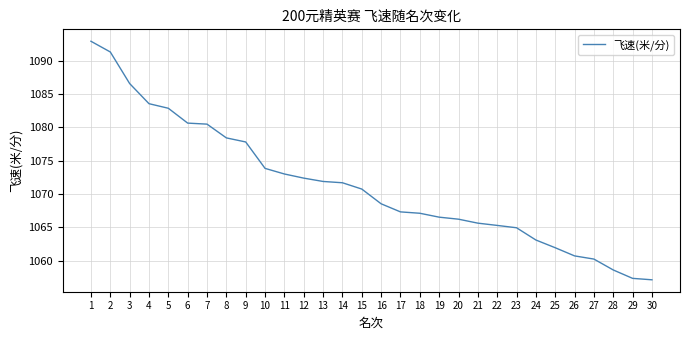

What is the sum of the values at 10 and 1?

2166.7